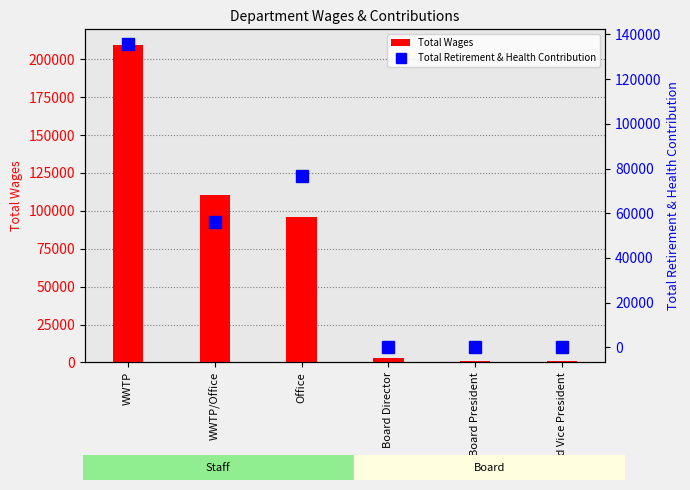

At which category is the sum across all series the highest?

WWTP